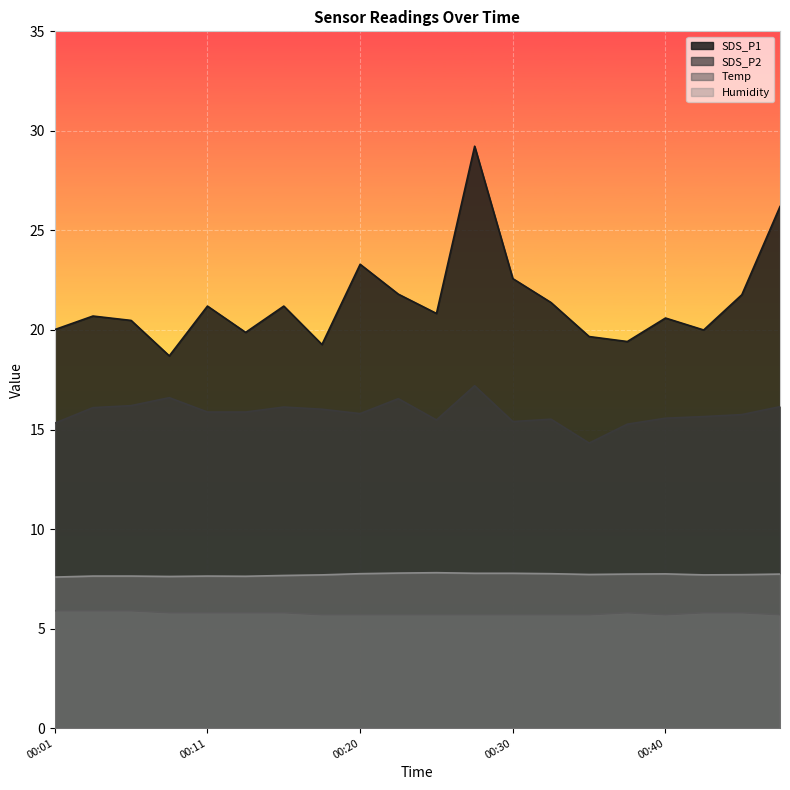

How many values in the SDS_P1 series exceed 20?

14